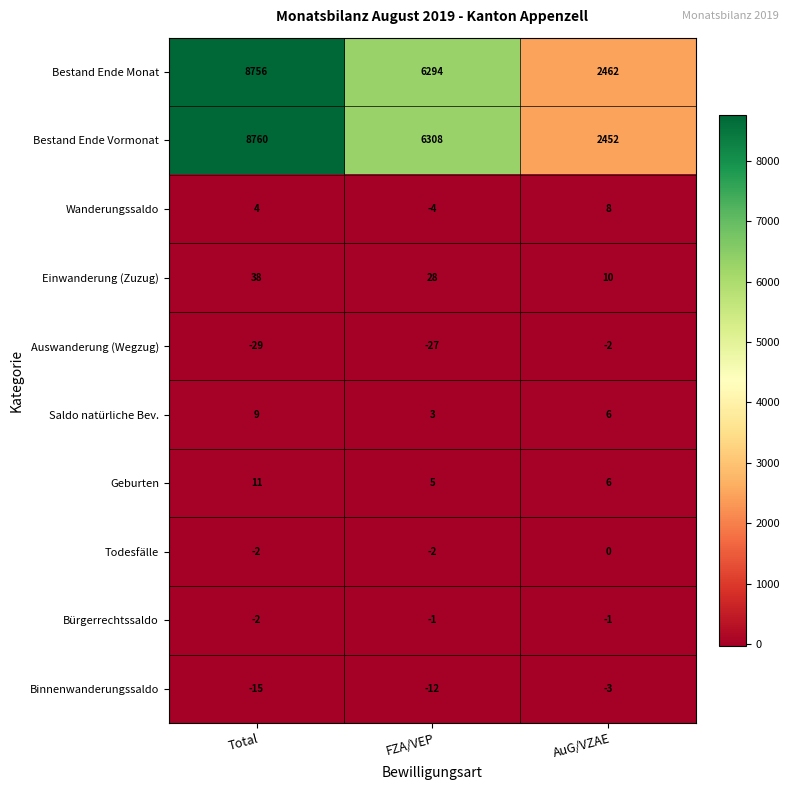

Which series has the largest range (max minus min)?

Bestand Ende Vormonat